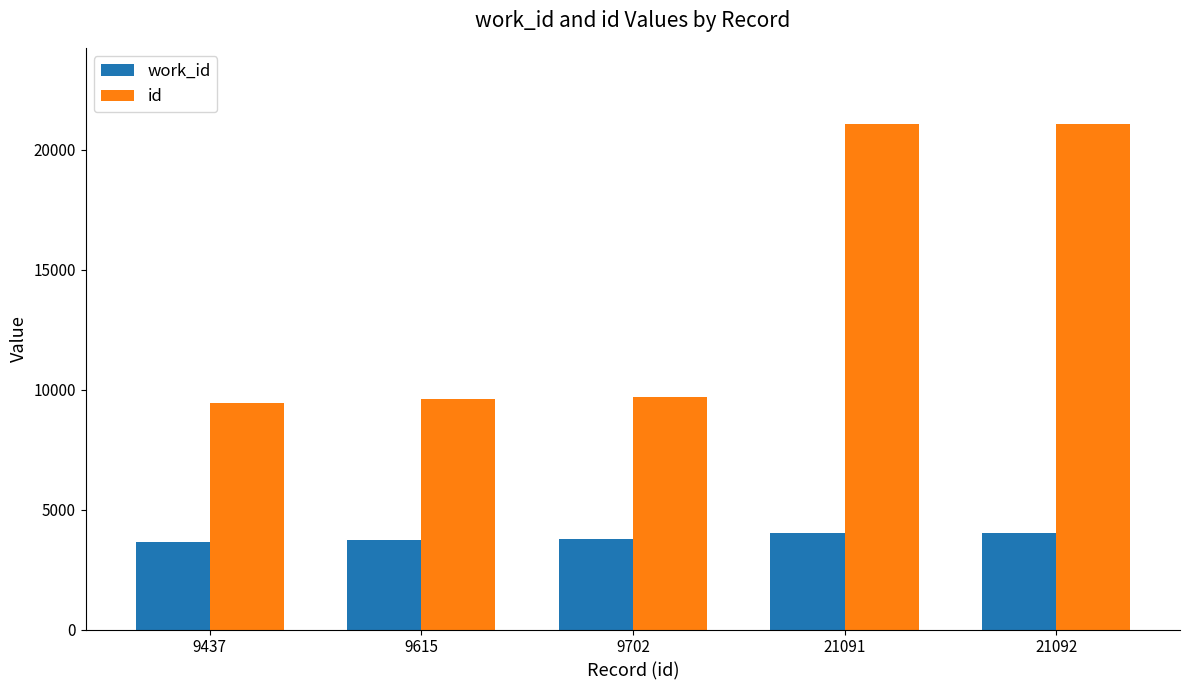

The value of work_id at 9437 is 6258. True or false?

False